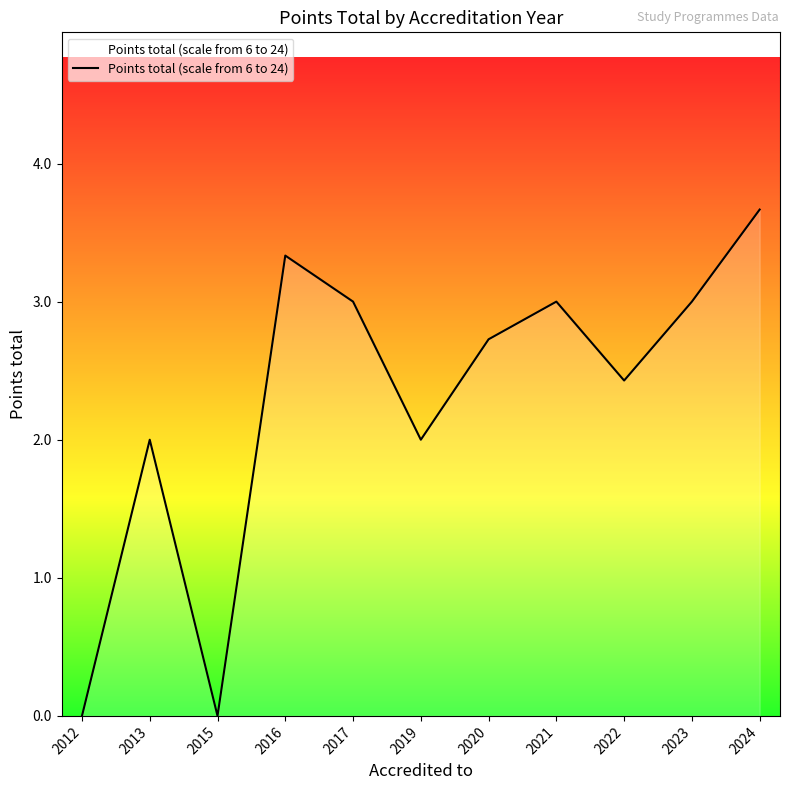

What is the difference between the values at 2017 and 2016?

0.3